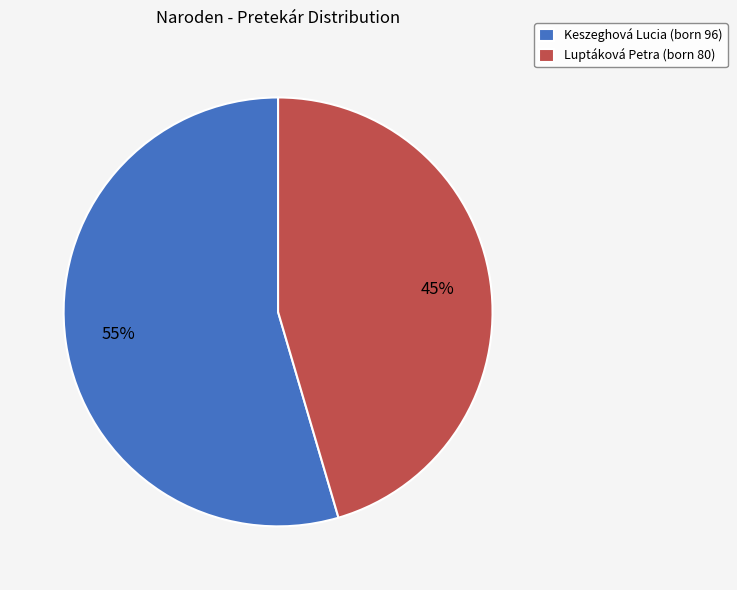

Which category accounts for the majority?

Keszeghová Lucia